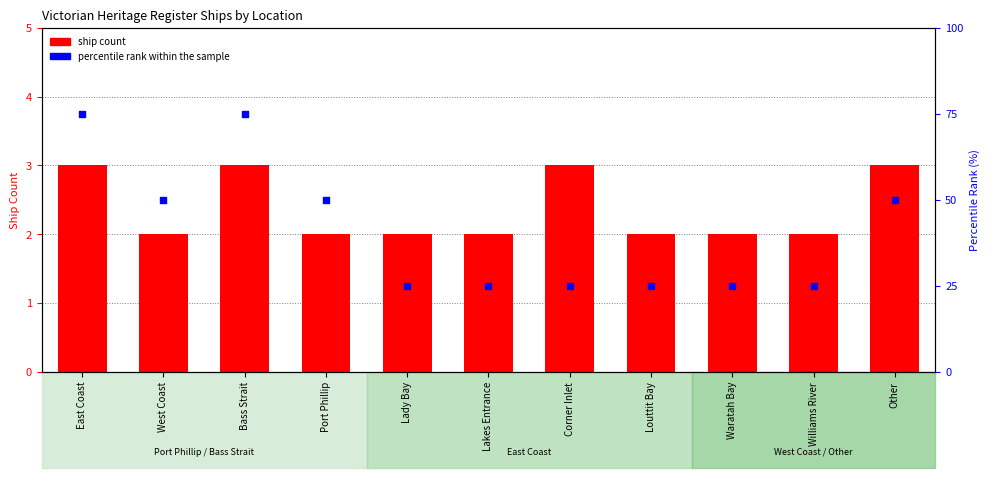

Which series contains the lowest Y value?

ship count